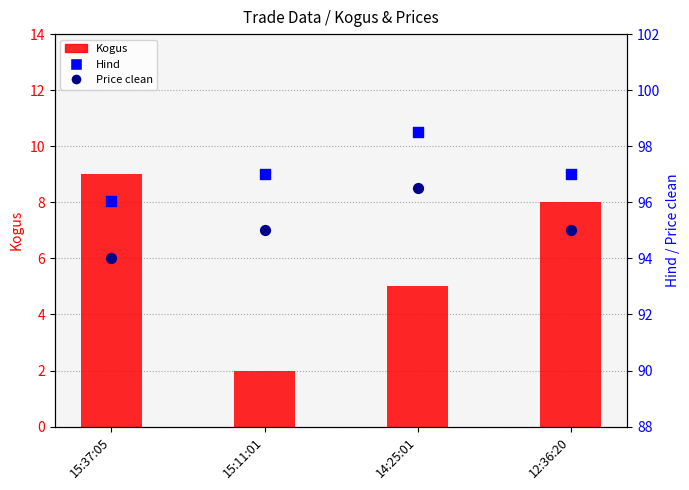

At which category is the sum across all series the highest?

14:25:01